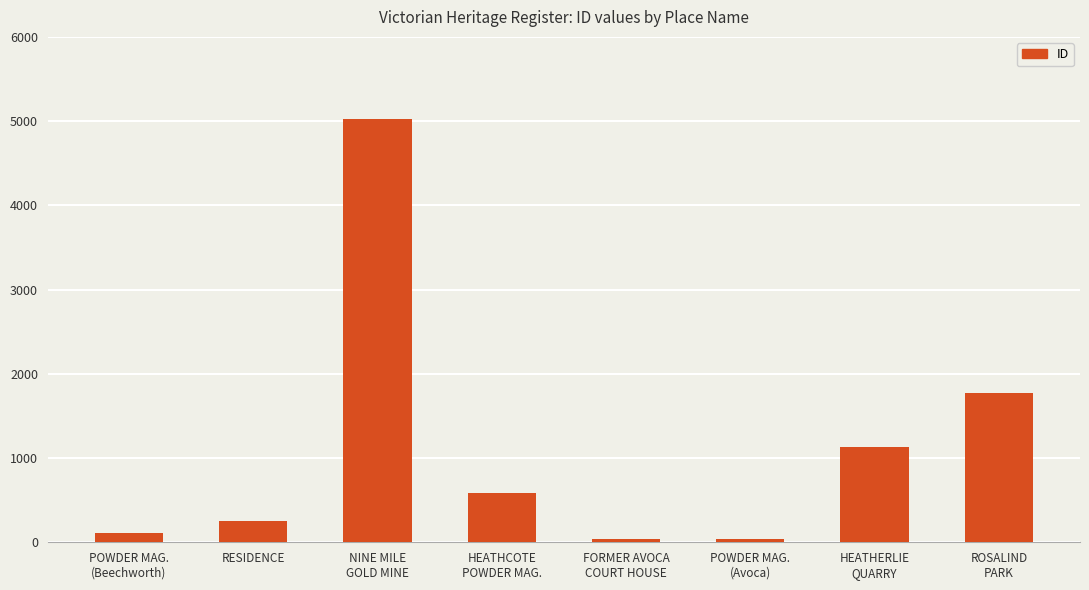

What is the greatest value displayed?

5021